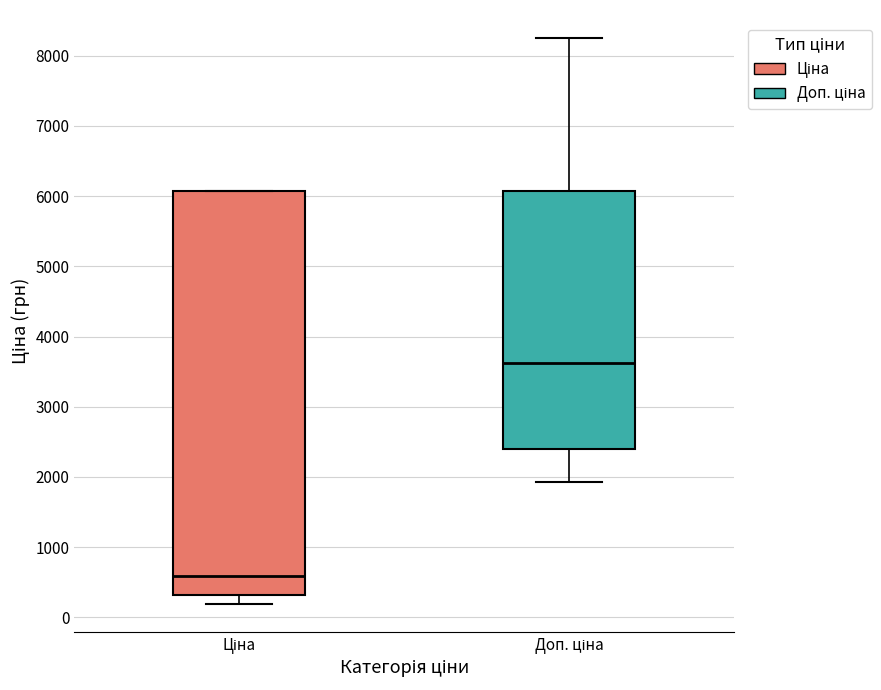

Reading left to right, read every box against the y-axis: the position of its median line, the range the box covers, and the ends of its whiskers. The values are not printed on the chart, so give them approximately, as read against the axis.

Ціна: median 600, box 300 to 6100, whiskers 200 to 6100
Доп. ціна: median 3600, box 2400 to 6100, whiskers 1900 to 8200